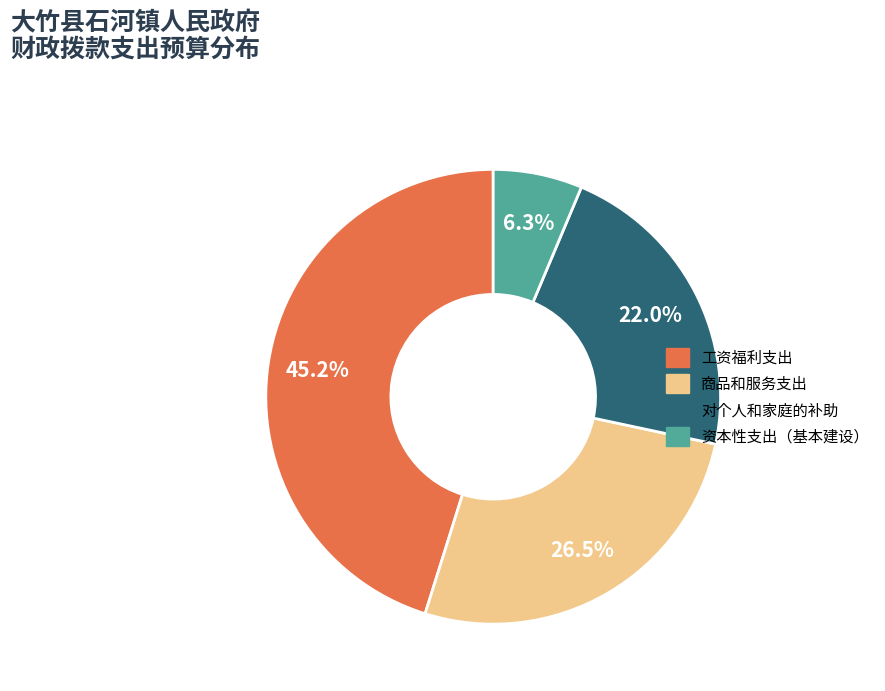

To the nearest percent, what is the difference between the largest and smallest slice percentages?

39%